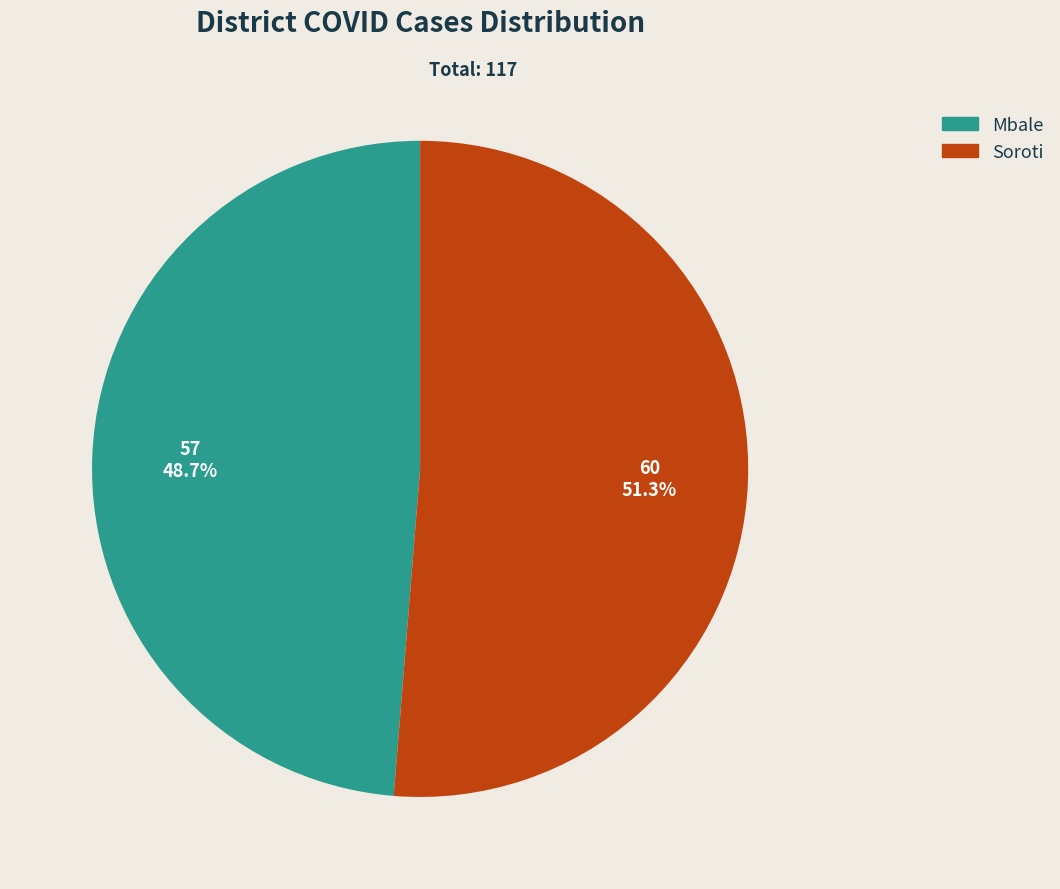

What is the ratio of the value at Soroti to the value at Mbale?

1.1